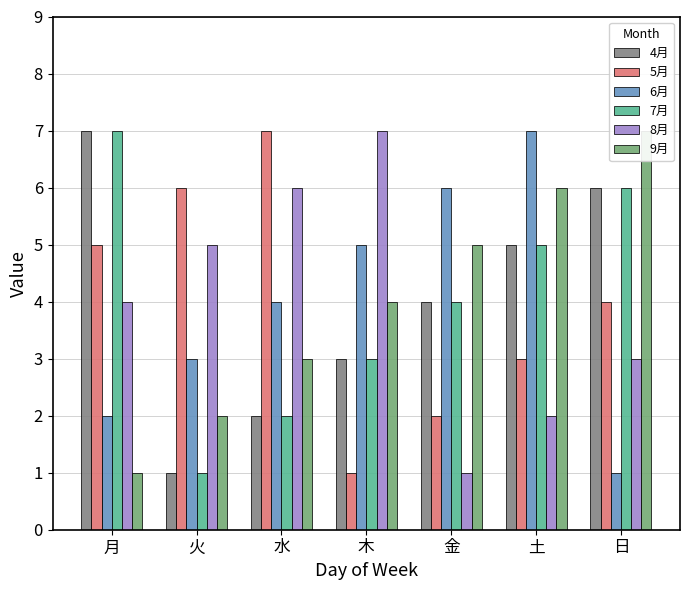

Which label corresponds to the smallest value in the chart?

火